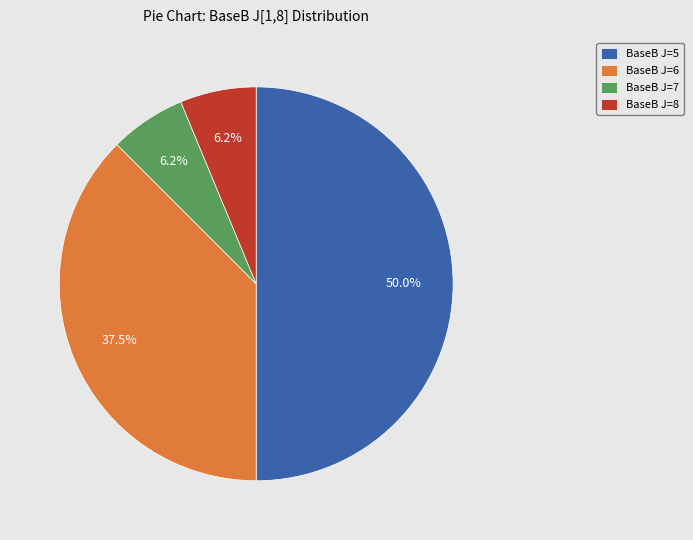

Combined, do BaseB J=7 and BaseB J=6 account for over 50%?

No